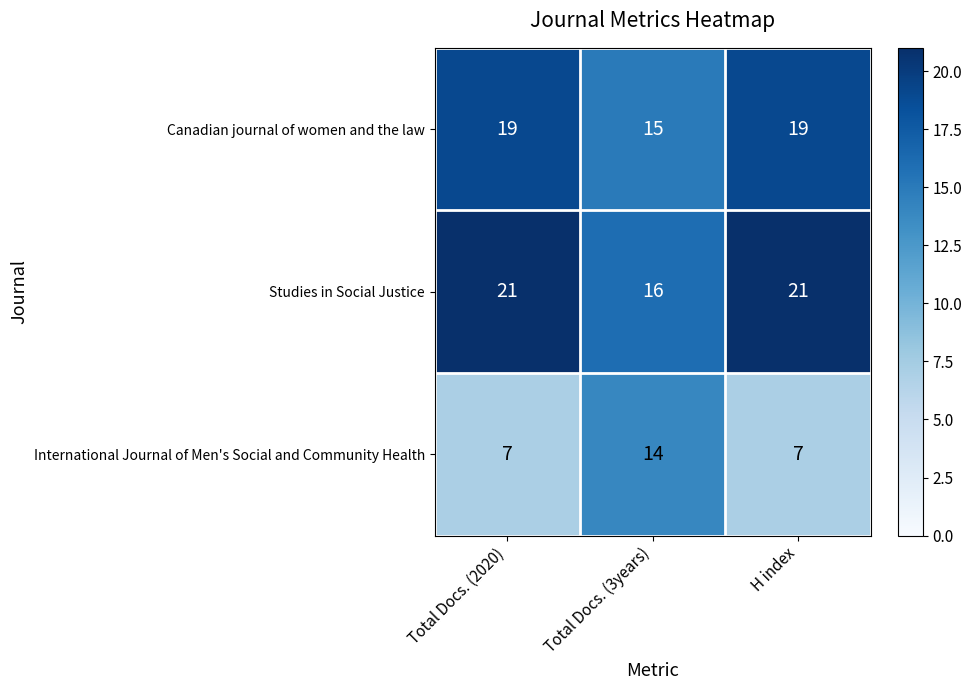

Reading left to right, transcribe all the data shown in this chart.

Canadian journal of women and the law: Total Docs. (2020)=19	Total Docs. (3years)=15	H index=19
Studies in Social Justice: Total Docs. (2020)=21	Total Docs. (3years)=16	H index=21
International Journal of Men's Social and Community Health: Total Docs. (2020)=7	Total Docs. (3years)=14	H index=7